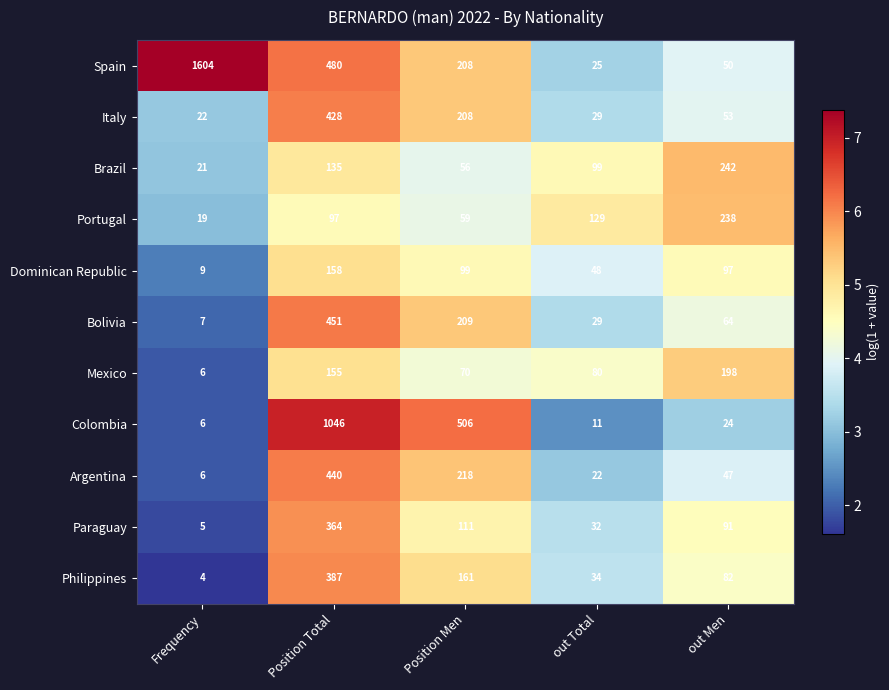

Rank the series by their maximum value, from lowest to highest.

Dominican Republic, Mexico, Portugal, Brazil, Paraguay, Philippines, Italy, Argentina, Bolivia, Colombia, Spain